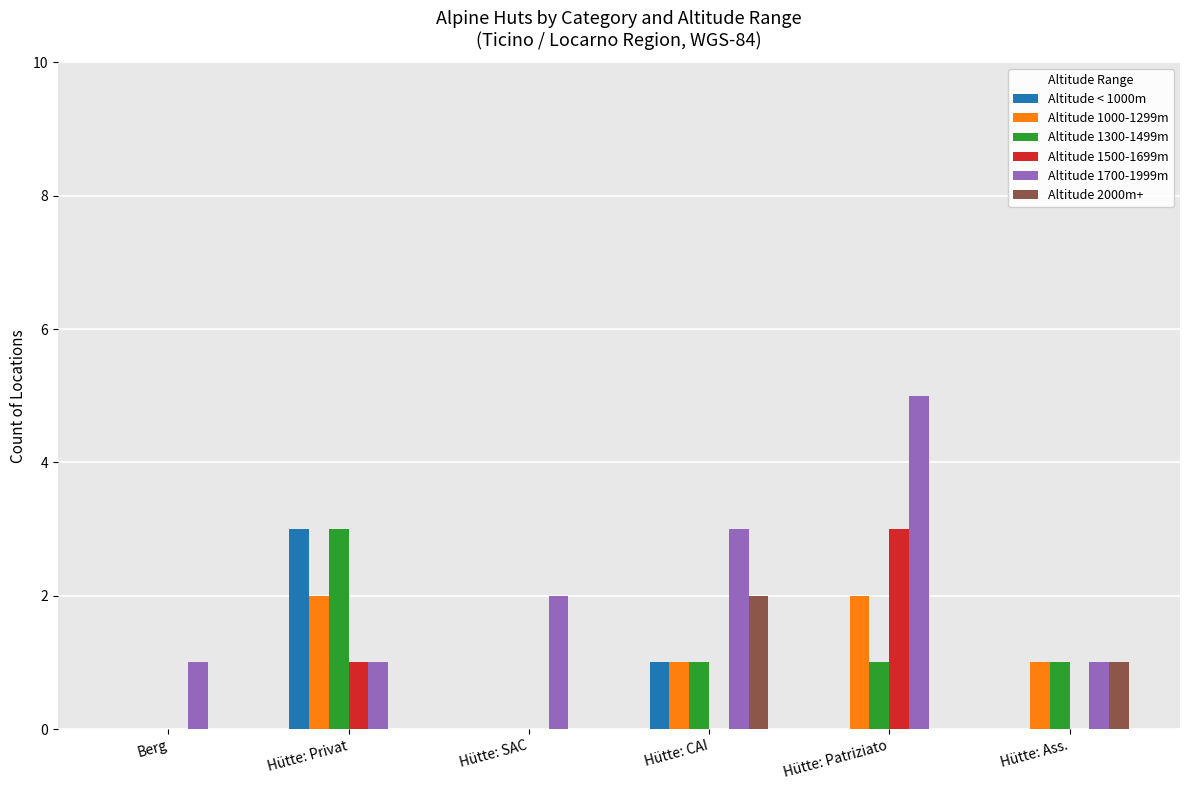

What are all the series names shown in the legend?

Altitude < 1000m, Altitude 1000-1299m, Altitude 1300-1499m, Altitude 1500-1699m, Altitude 1700-1999m, Altitude 2000m+